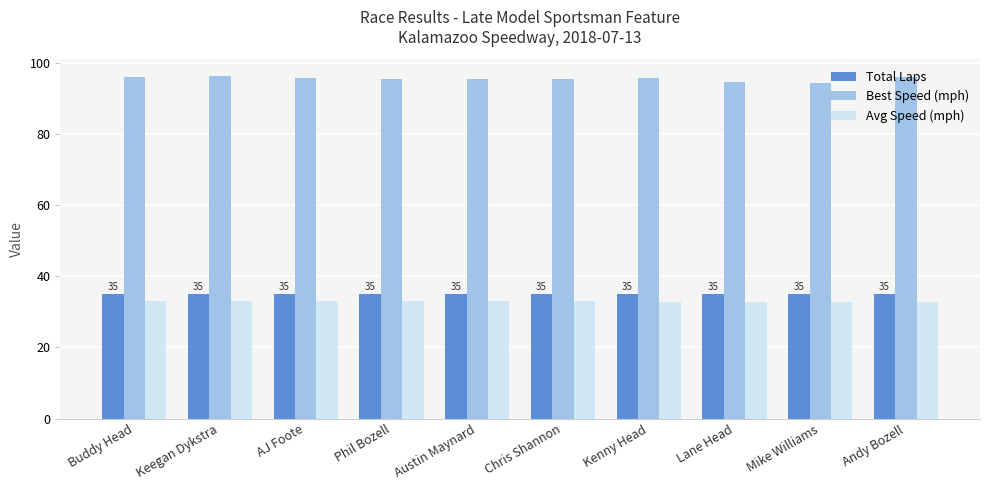

What is the total value across all series at Andy Bozell?

163.9